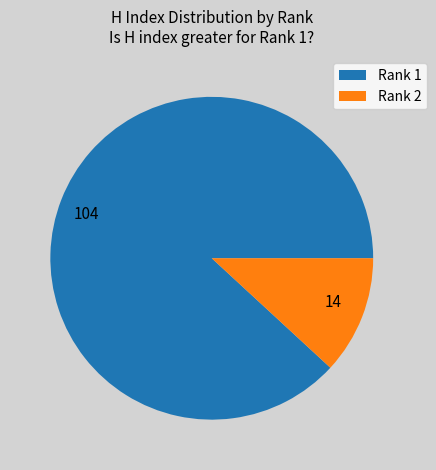

Is there any slice that represents more than half of the pie?

Yes